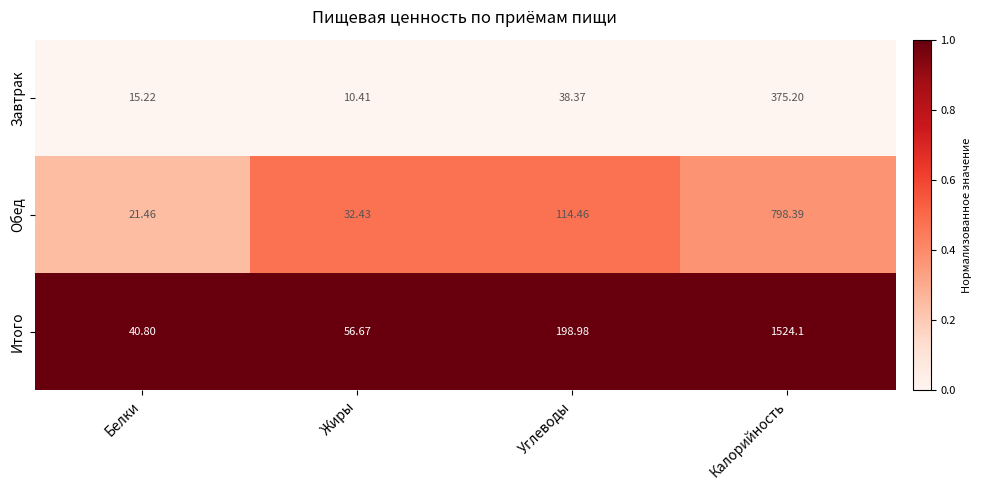

At which category is the sum across all series the highest?

Калорийность